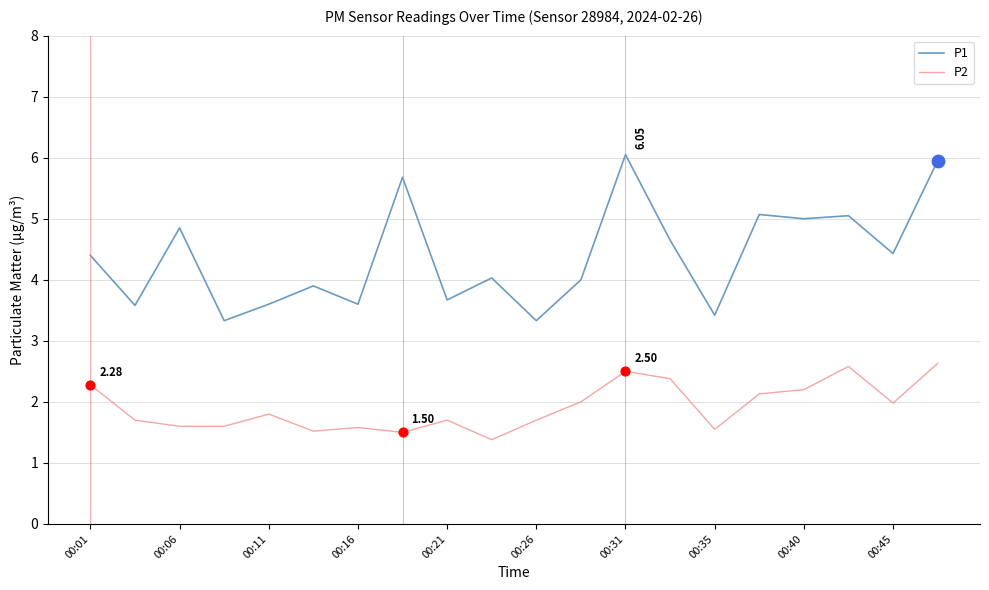

Which series has the largest total across all categories?

P1